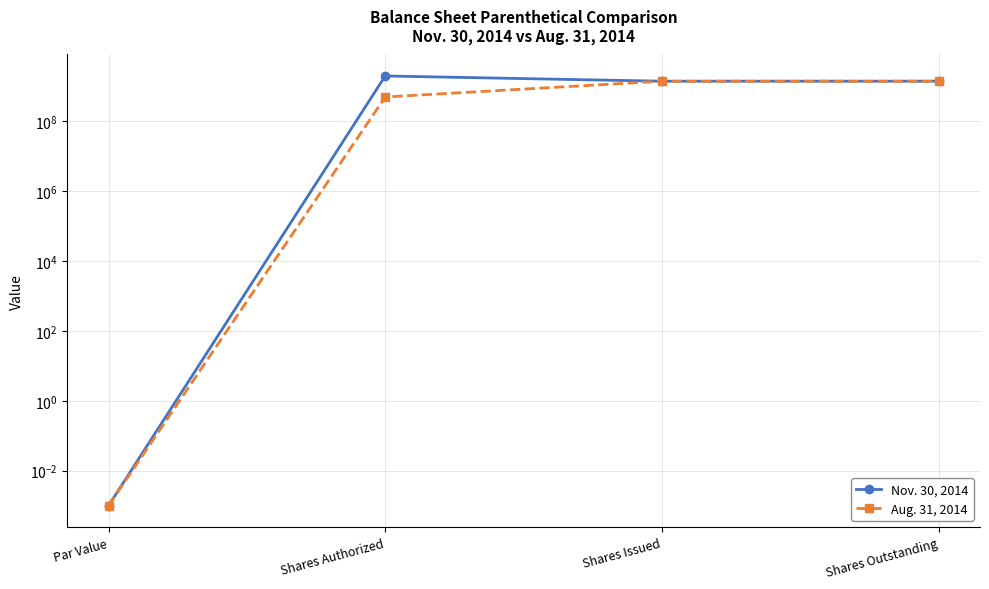

At which category is the sum across all series the highest?

Shares Issued